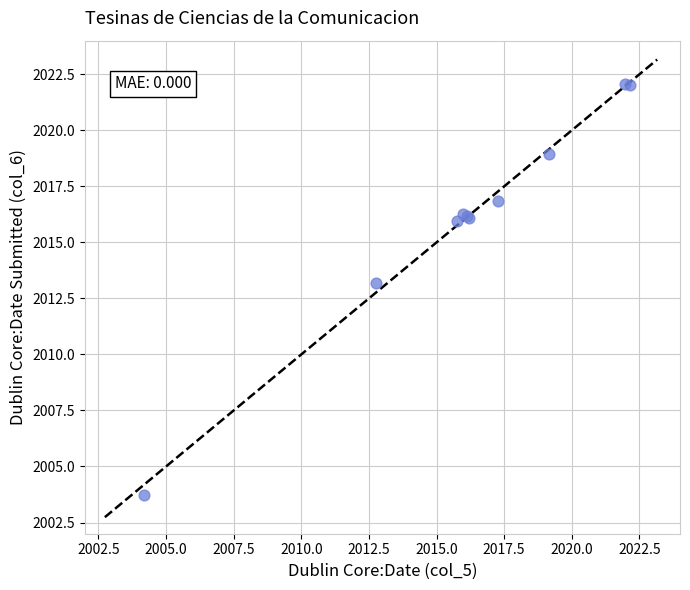

What Y value in the scatter plot is closest to 2012?

2013.2